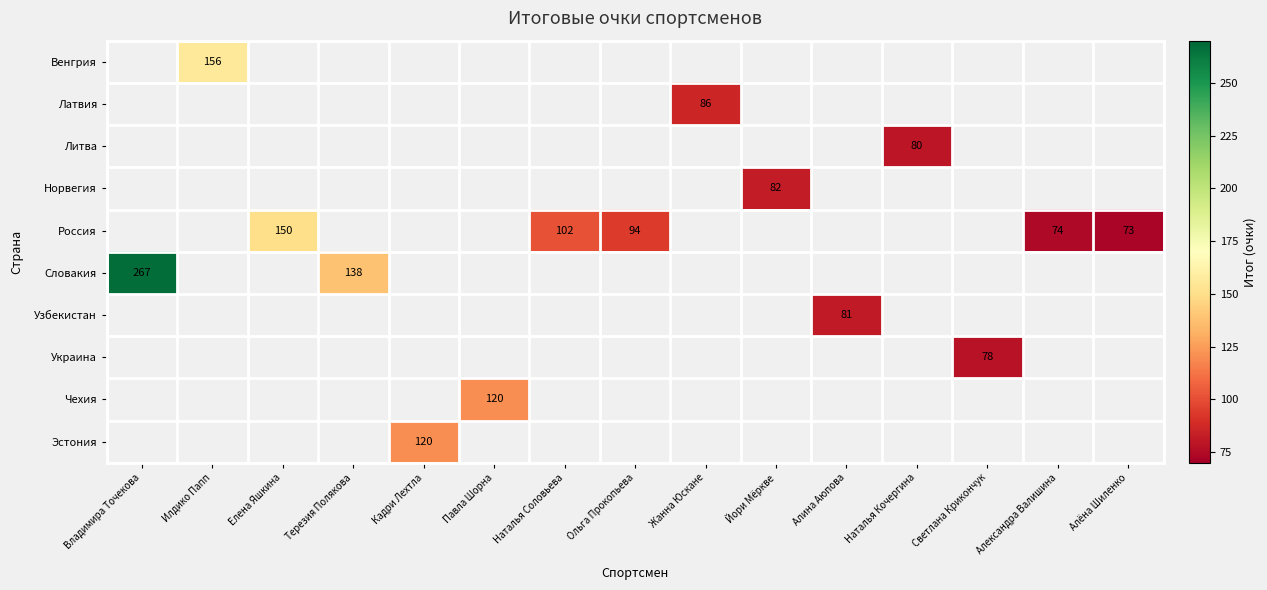

Which has a higher value, Павла Шорна or Владимира Точекова?

Владимира Точекова